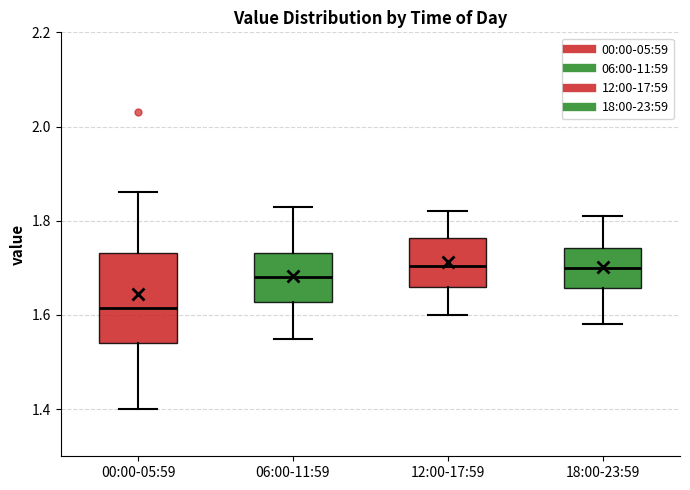

Reading left to right, transcribe this box plot: for each box, give where its median line is, the range the box spans, and where its two whiskers end, as read against the y-axis. The values are not printed on the chart, so give them approximately, as read against the axis.

00:00-05:59: median 1.62, box 1.54 to 1.74, whiskers 1.40 to 1.86
06:00-11:59: median 1.68, box 1.62 to 1.74, whiskers 1.56 to 1.84
12:00-17:59: median 1.70, box 1.66 to 1.76, whiskers 1.60 to 1.82
18:00-23:59: median 1.70, box 1.66 to 1.74, whiskers 1.58 to 1.82